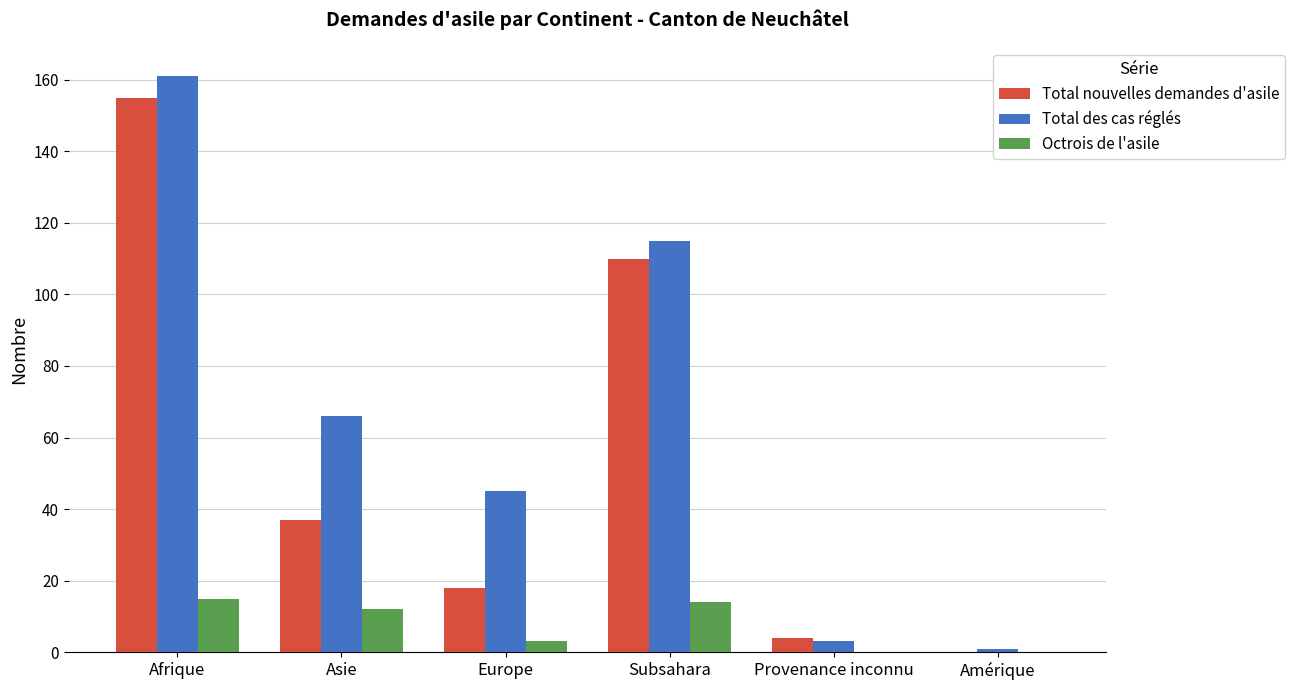

Reading left to right, transcribe all the data shown in this chart.

Total nouvelles demandes d'asile: Afrique=155	Asie=37	Europe=18	Subsahara=110	Provenance inconnu=4	Amérique=0
Total des cas réglés: Afrique=161	Asie=66	Europe=45	Subsahara=115	Provenance inconnu=3	Amérique=1
Octrois de l'asile: Afrique=15	Asie=12	Europe=3	Subsahara=14	Provenance inconnu=0	Amérique=0